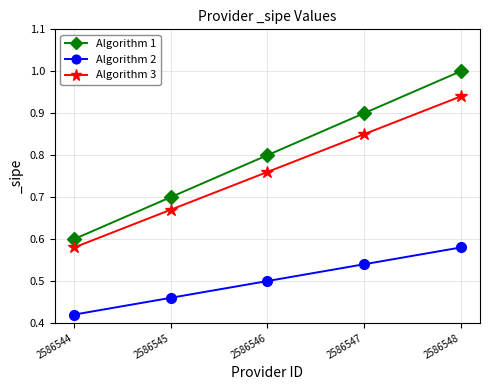

What is the sum of all Algorithm 1 values?

4.0